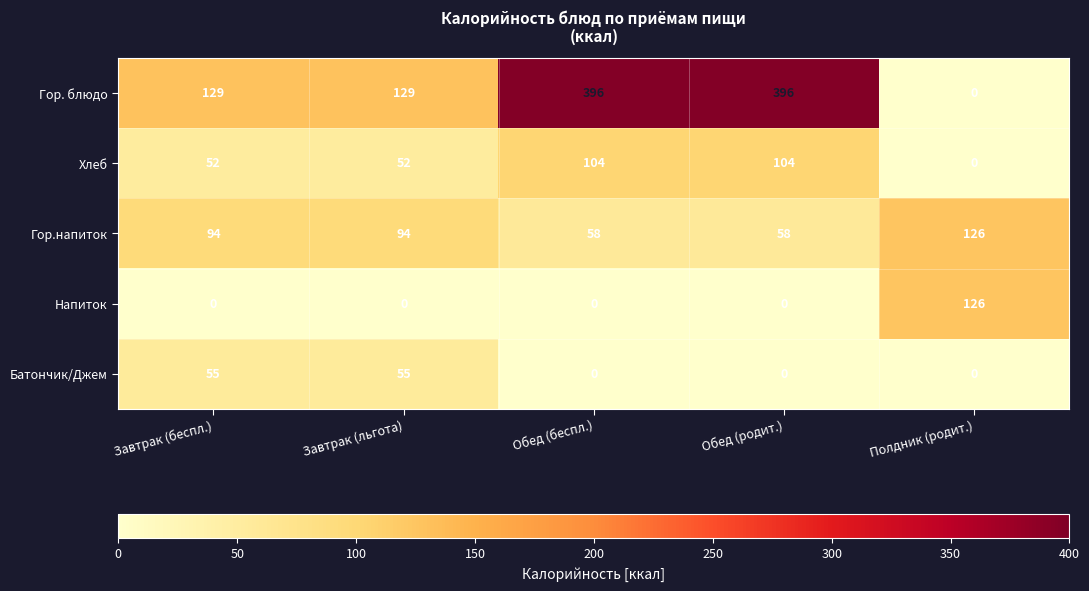

Which series changed the most between Завтрак (льгота) and Обед (родит.)?

Гор. блюдо